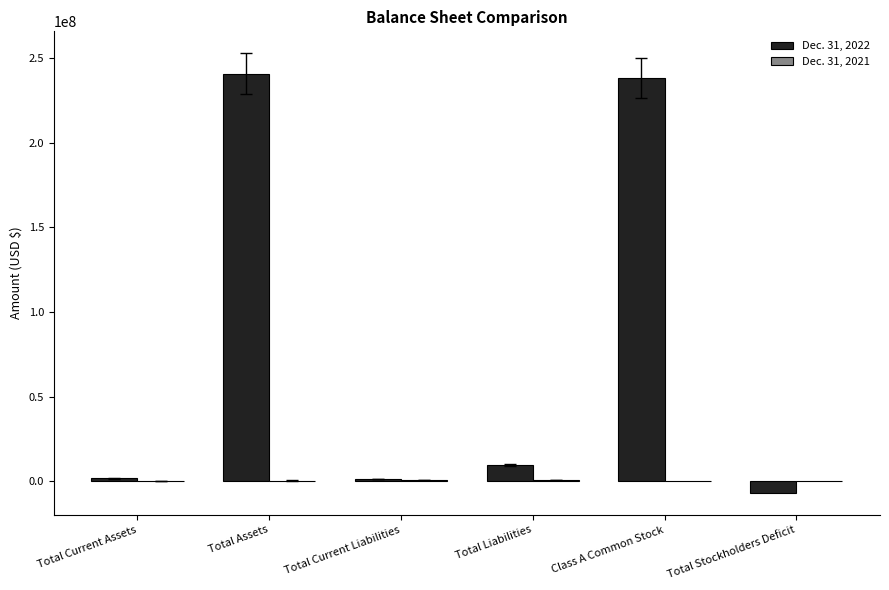

True or false: Dec. 31, 2022 has a value of 9440098 at Total Liabilities.

True